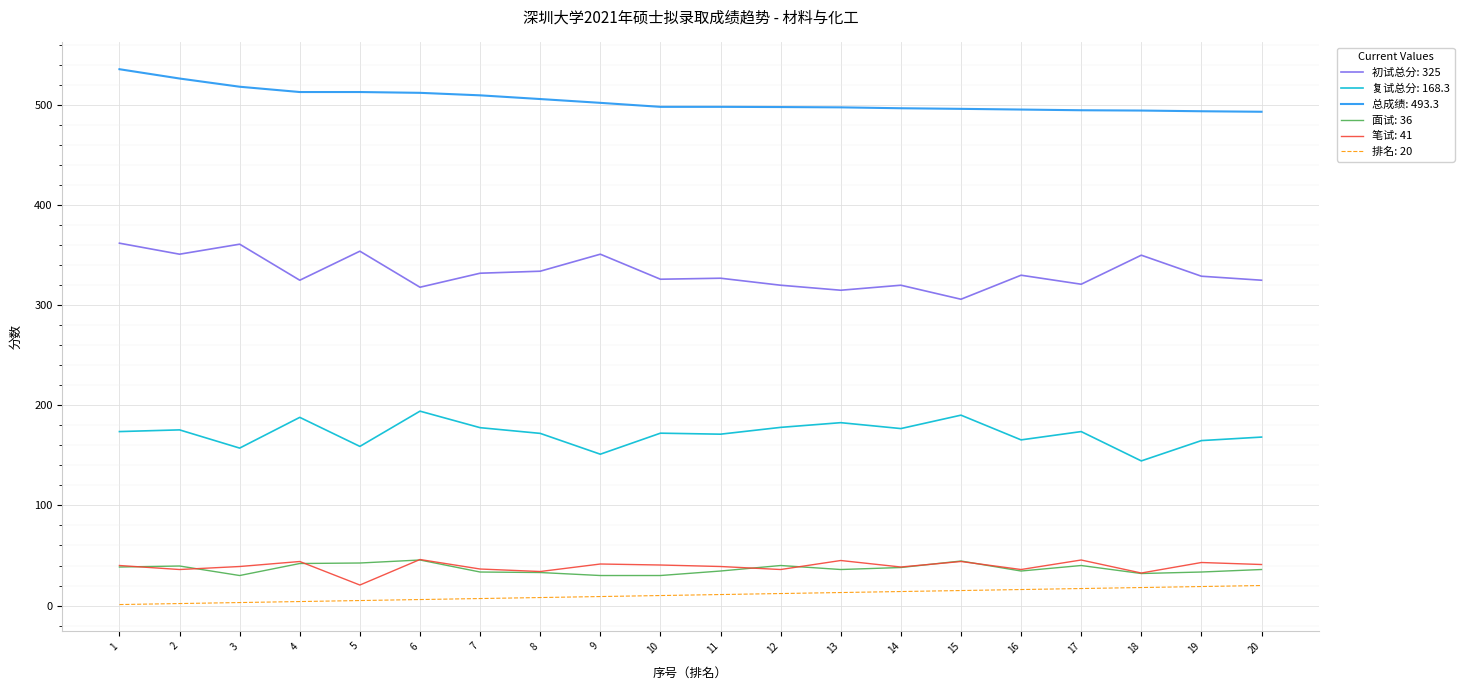

Is this an area chart (filled region under the line)?

No